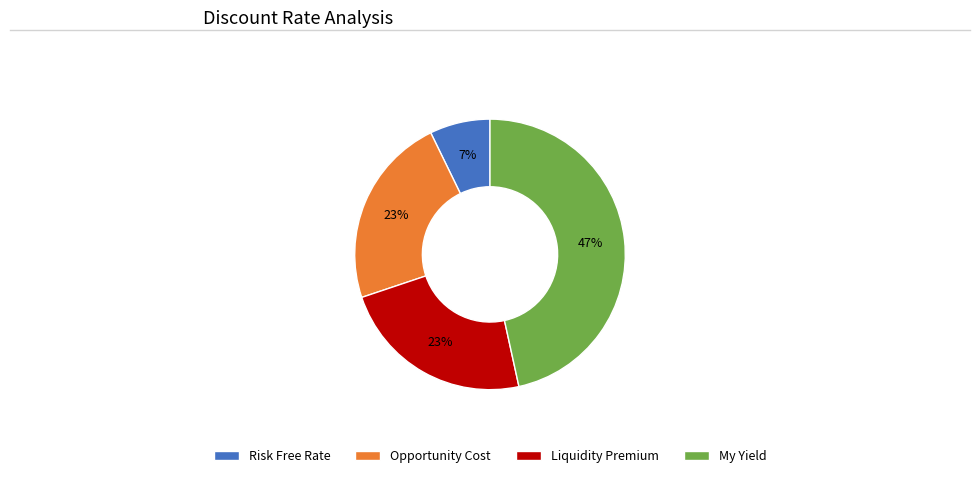

How many slices are in this pie chart?

4